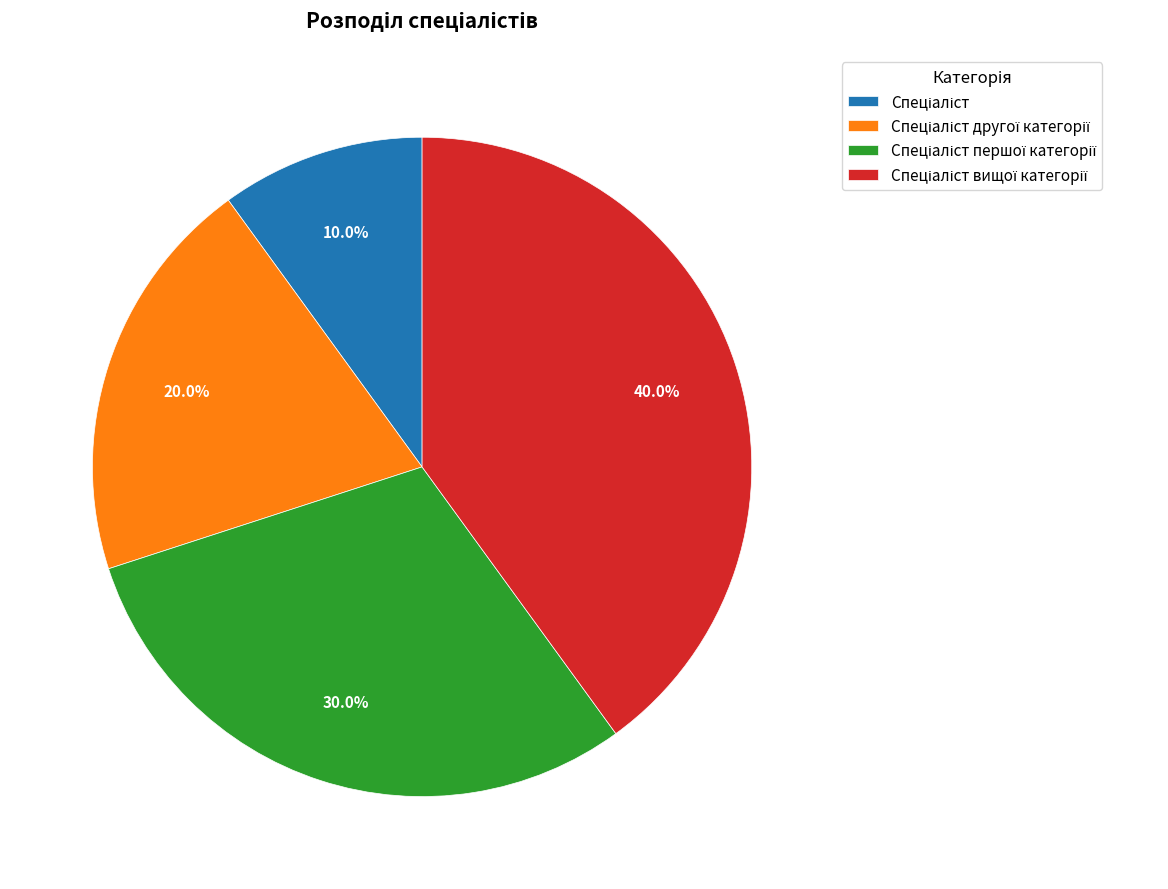

Is there a majority slice in this chart?

No